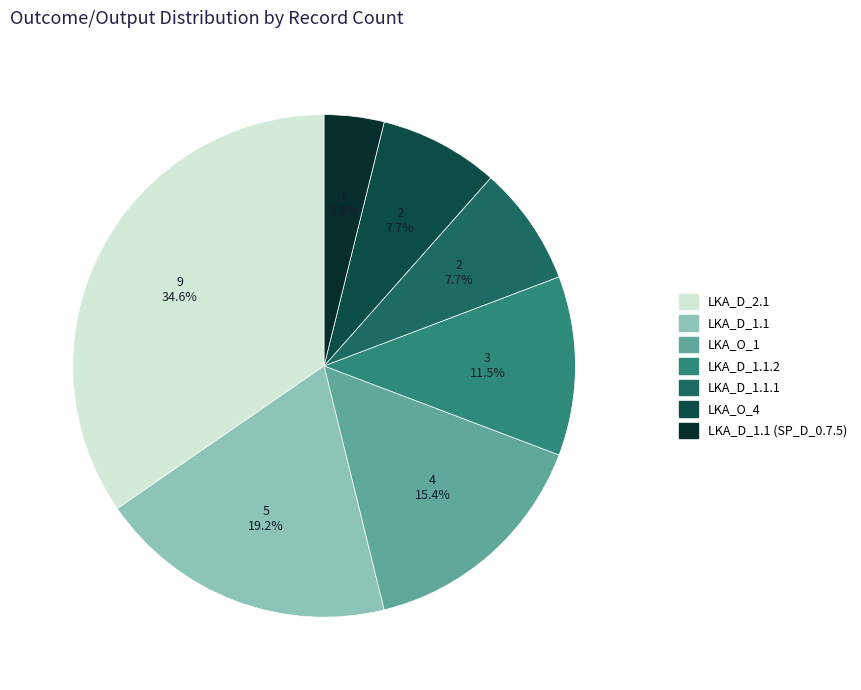

How many segments does this pie chart have?

7